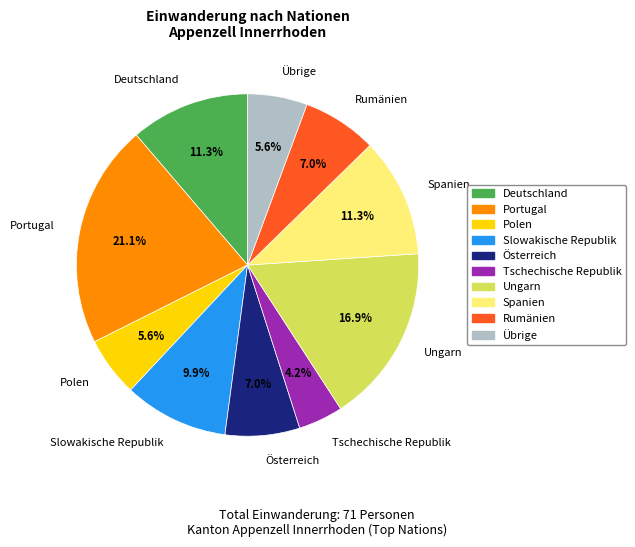

What is the smallest slice in the pie chart?

Tschechische Republik